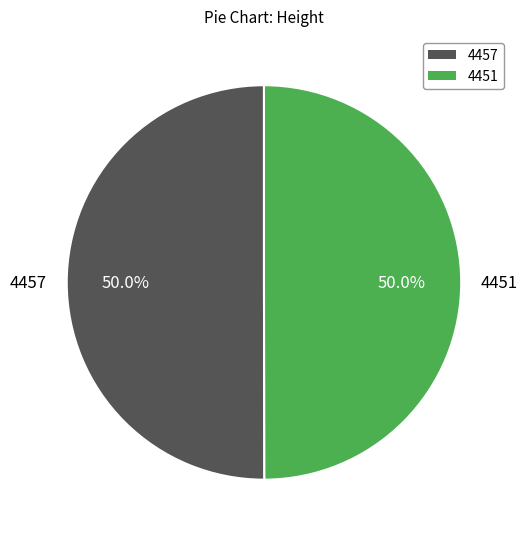

Count the number of slices in the pie.

2